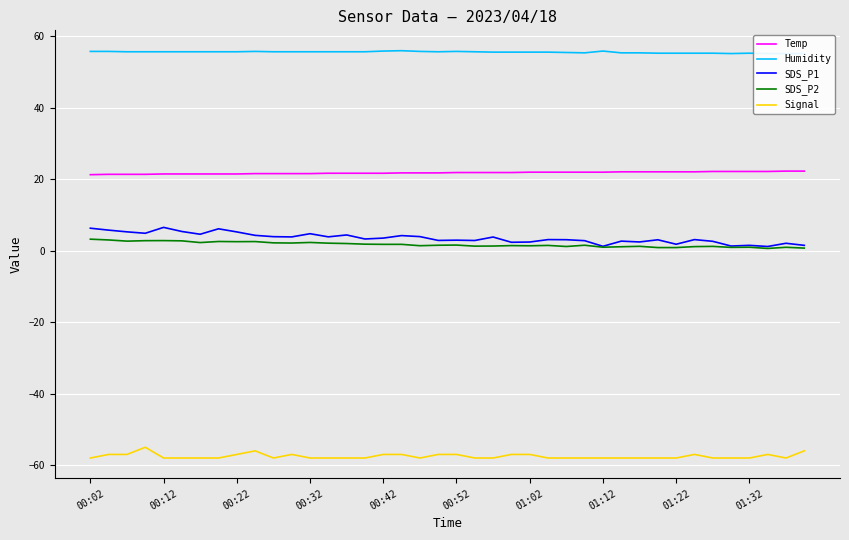

True or false: Humidity has a value of 31.0 at 11.

False